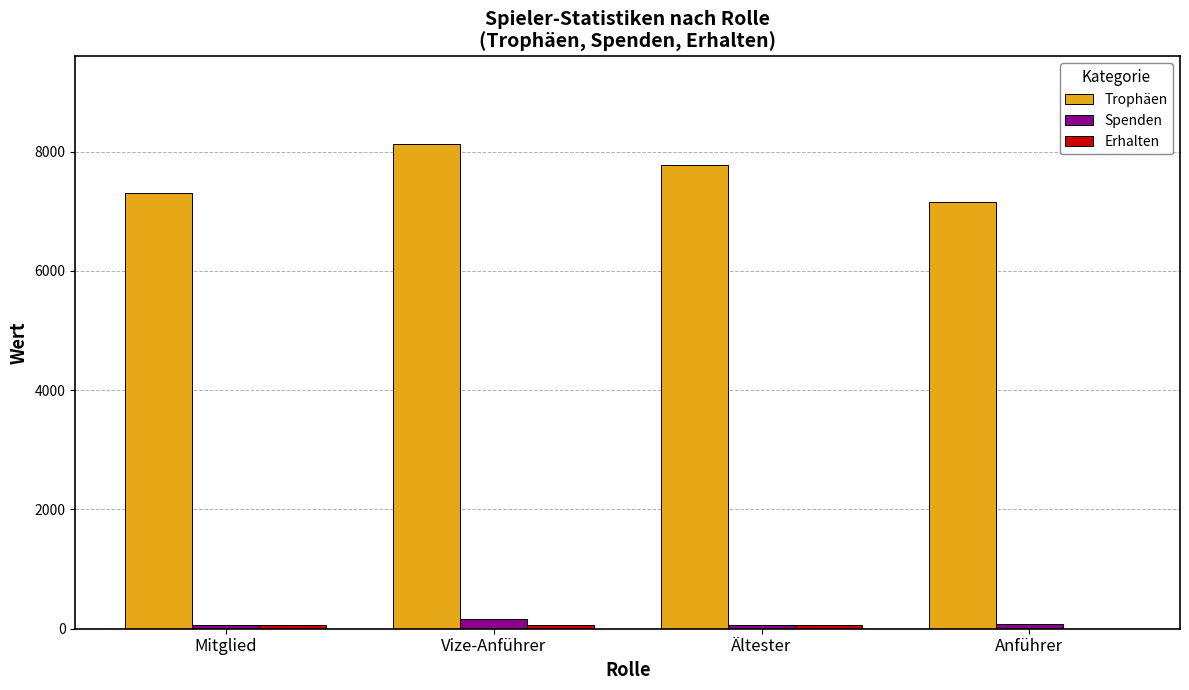

How many data points does each series have?

4